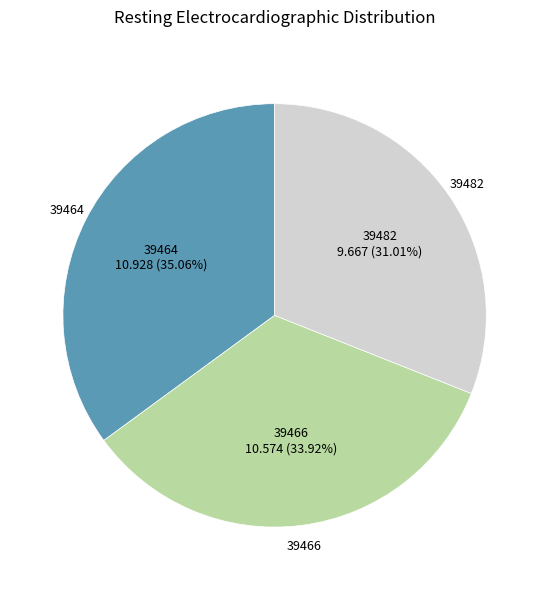

Is there any slice that represents more than half of the pie?

No